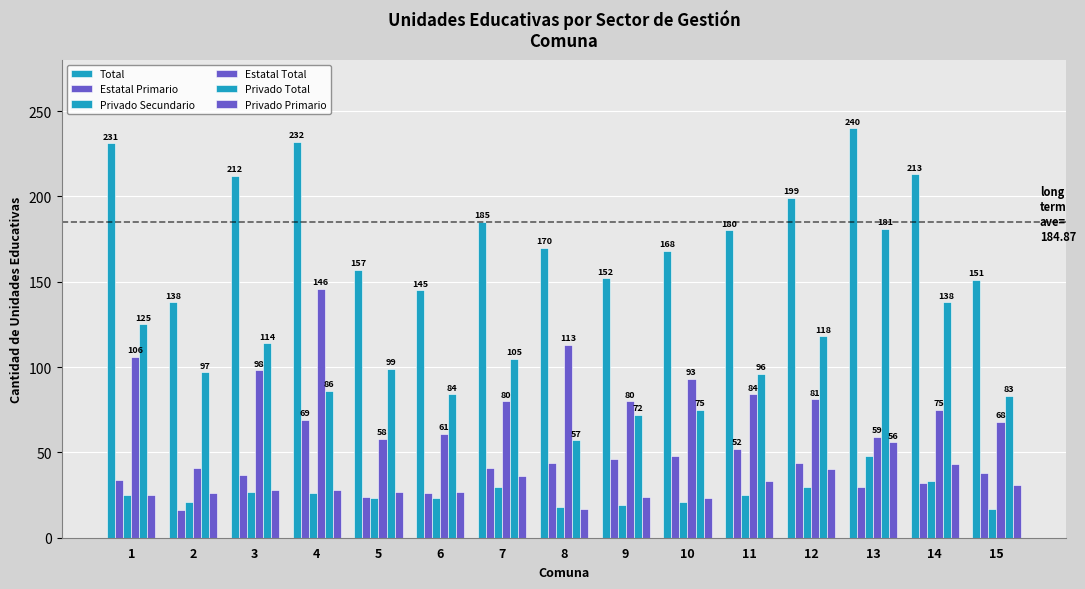

Reading left to right, list all the values displayed in this chart.

Total: 1=231	2=138	3=212	4=232	5=157	6=145	7=185	8=170	9=152	10=168	11=180	12=199	13=240	14=213	15=151
Estatal Primario: 1=34	2=16	3=37	4=69	5=24	6=26	7=41	8=44	9=46	10=48	11=52	12=44	13=30	14=32	15=38
Privado Secundario: 1=25	2=21	3=27	4=26	5=23	6=23	7=30	8=18	9=19	10=21	11=25	12=30	13=48	14=33	15=17
Estatal Total: 1=106	2=41	3=98	4=146	5=58	6=61	7=80	8=113	9=80	10=93	11=84	12=81	13=59	14=75	15=68
Privado Total: 1=125	2=97	3=114	4=86	5=99	6=84	7=105	8=57	9=72	10=75	11=96	12=118	13=181	14=138	15=83
Privado Primario: 1=25	2=26	3=28	4=28	5=27	6=27	7=36	8=17	9=24	10=23	11=33	12=40	13=56	14=43	15=31